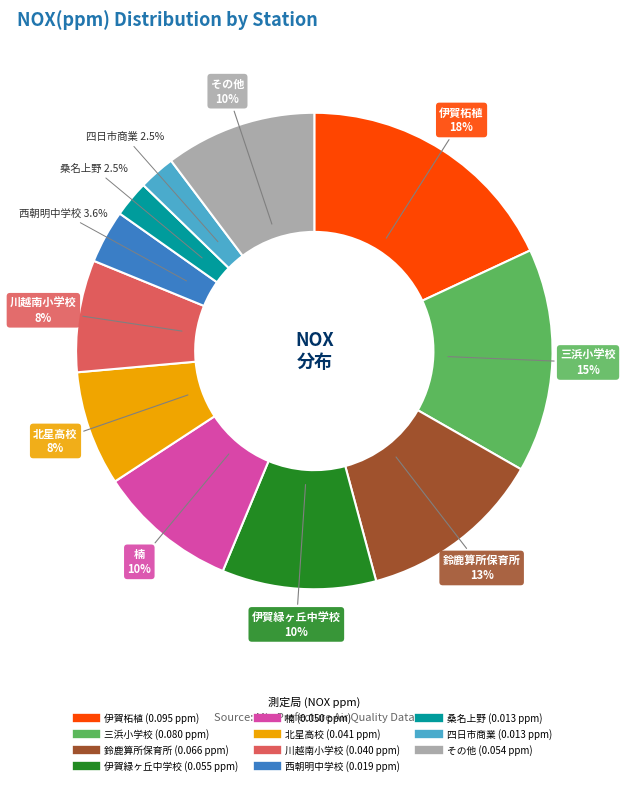

Does any single category account for the majority?

No